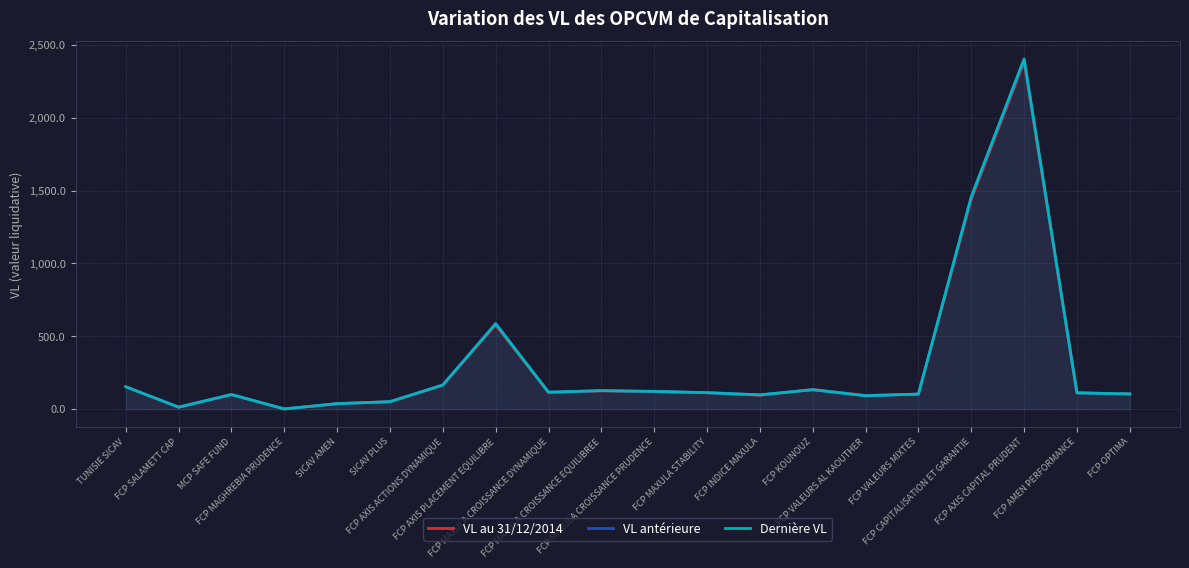

True or false: Dernière VL has more than 0 points higher than both neighbors.

True